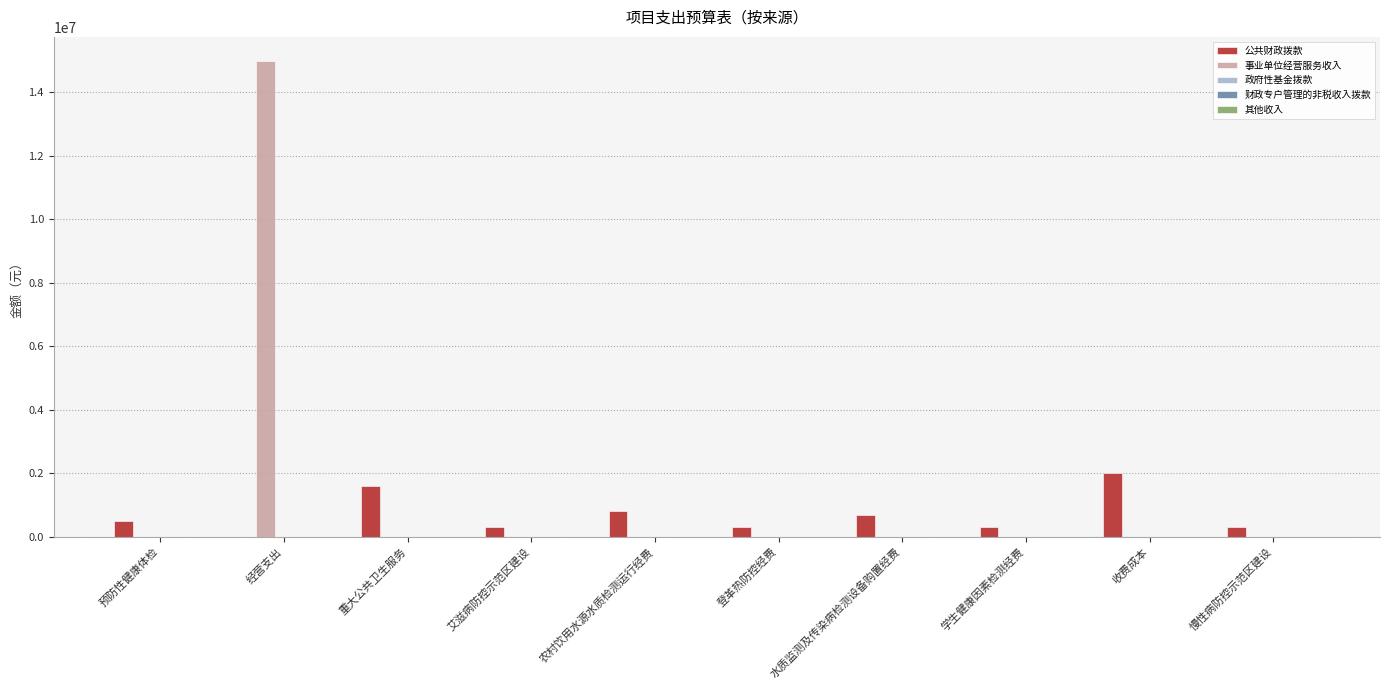

At which label does 公共财政拨款 reach its peak?

收费成本